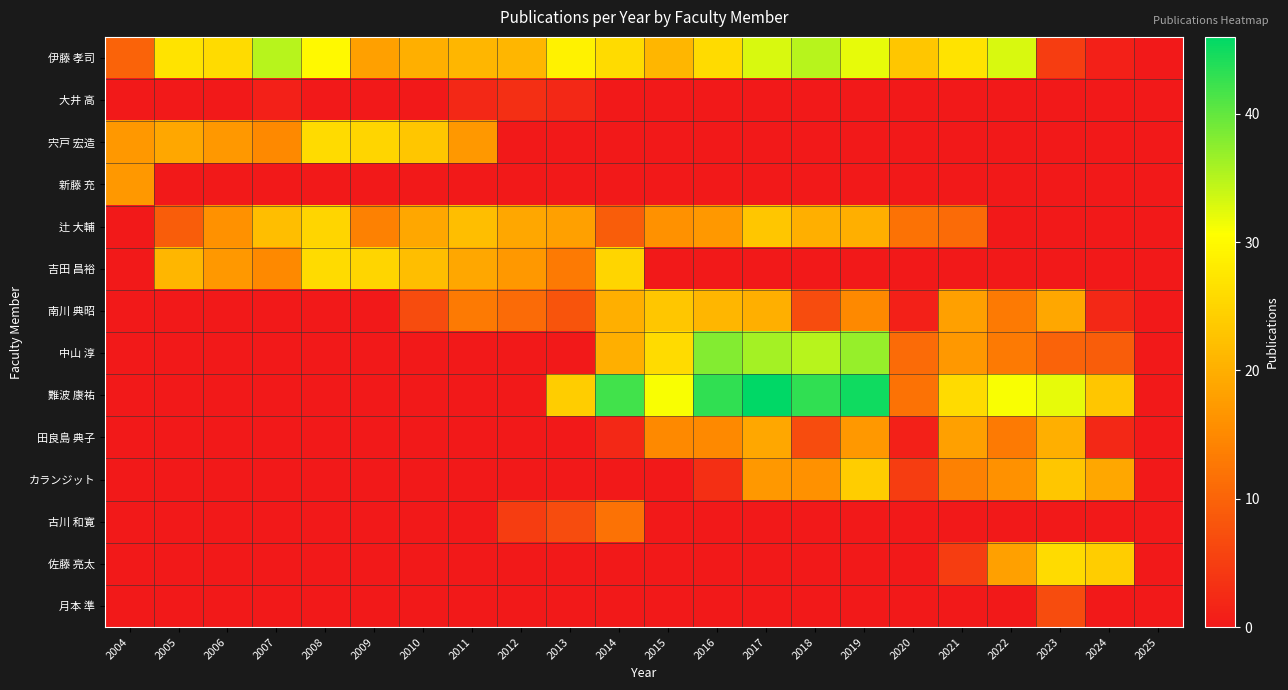

At which category does the chart reach its minimum across all series?

2025